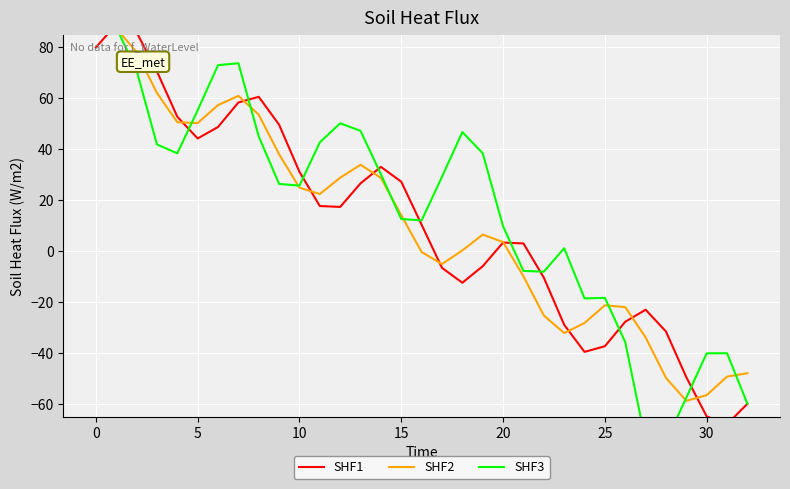

Does the chart display data point markers on the line(s)?

No